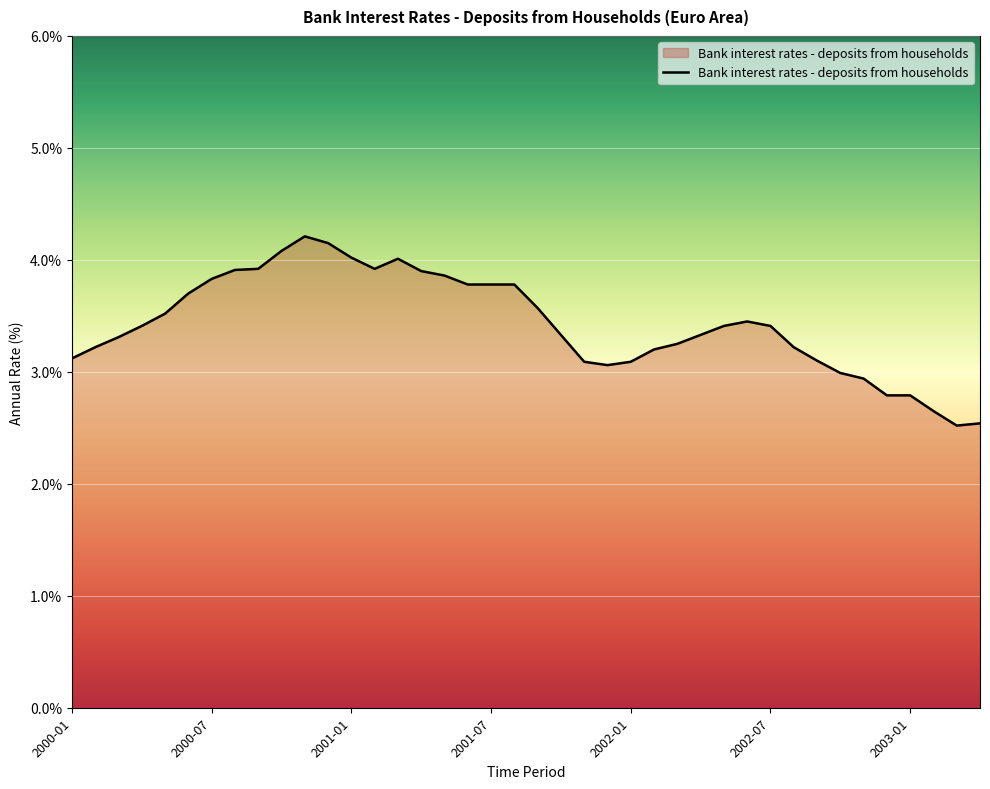

What is the difference between the maximum and minimum values?

1.7